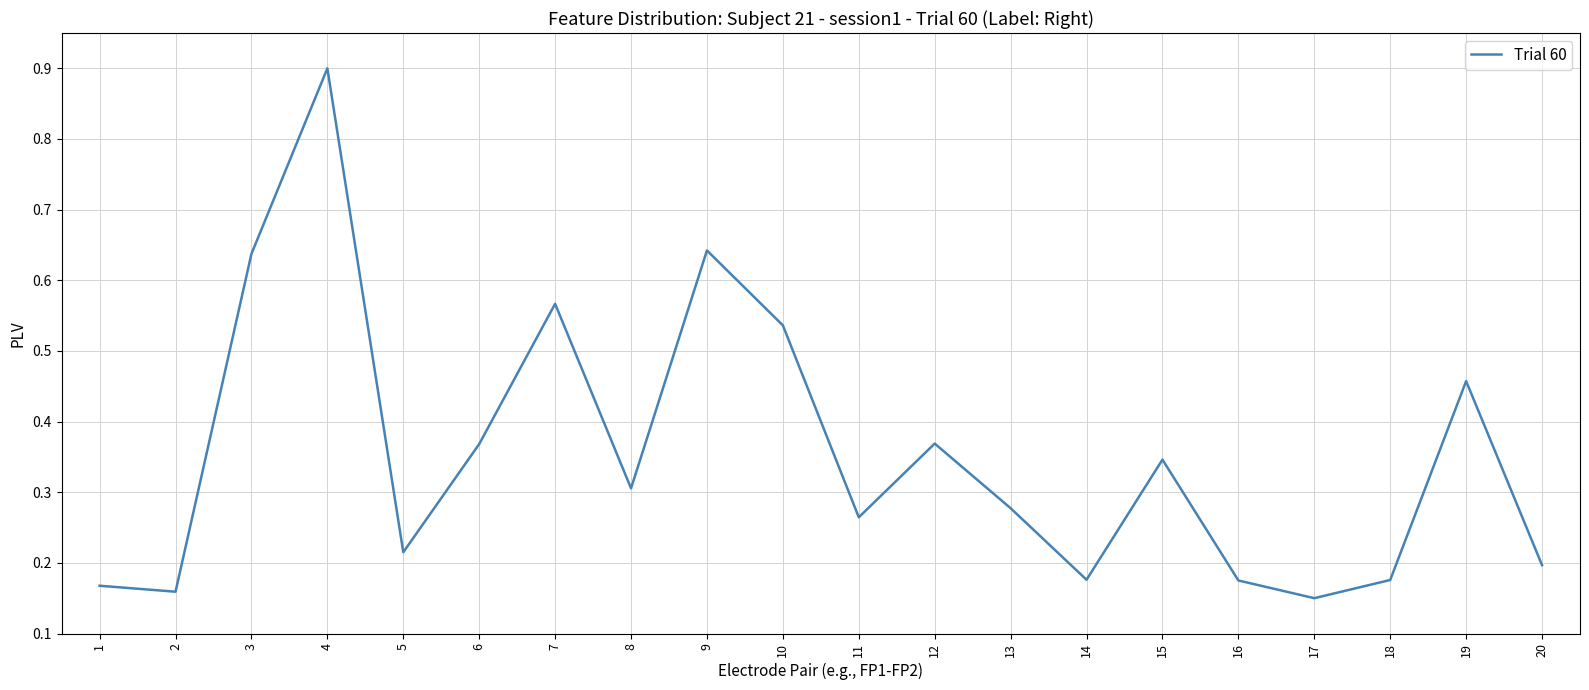

Which label corresponds to the largest value in the chart?

4